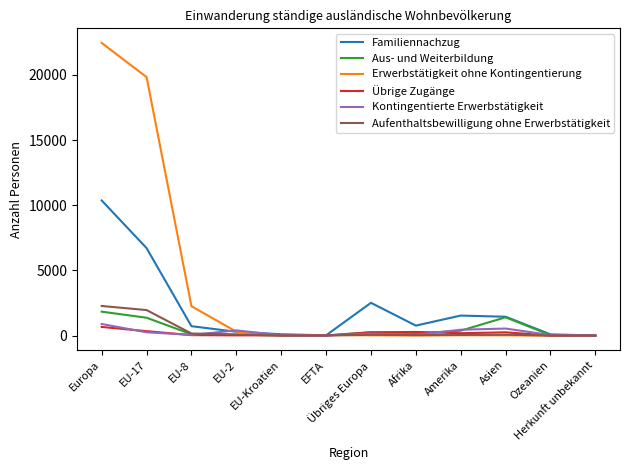

At which category is the sum across all series the highest?

Europa